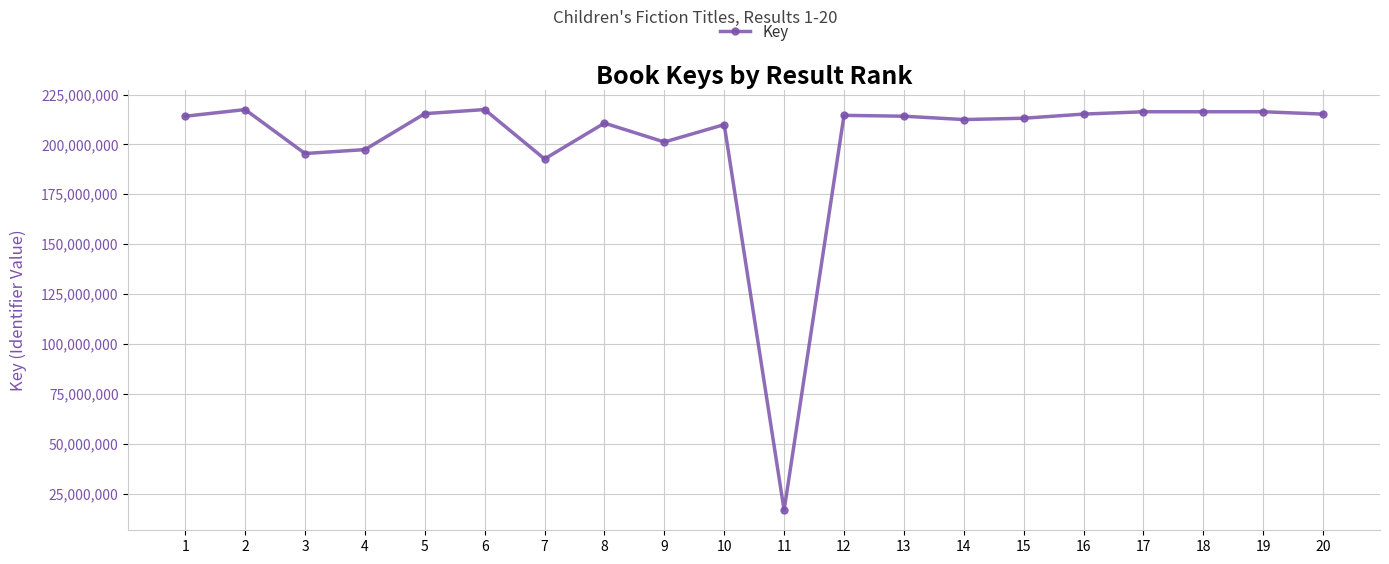

What is the change in value from 6 to 7?

-24753538